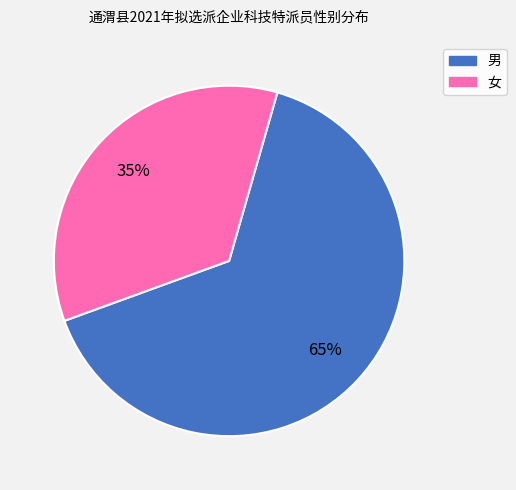

Combined, do 女 and 男 account for over 50%?

Yes